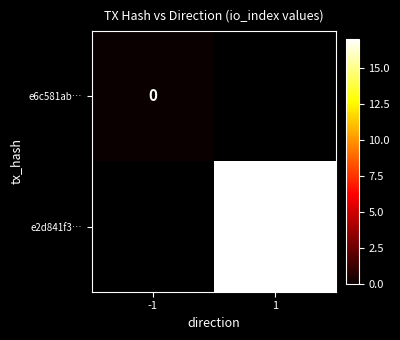

True or false: e2d841f3… has a value of 17 at 1.

True